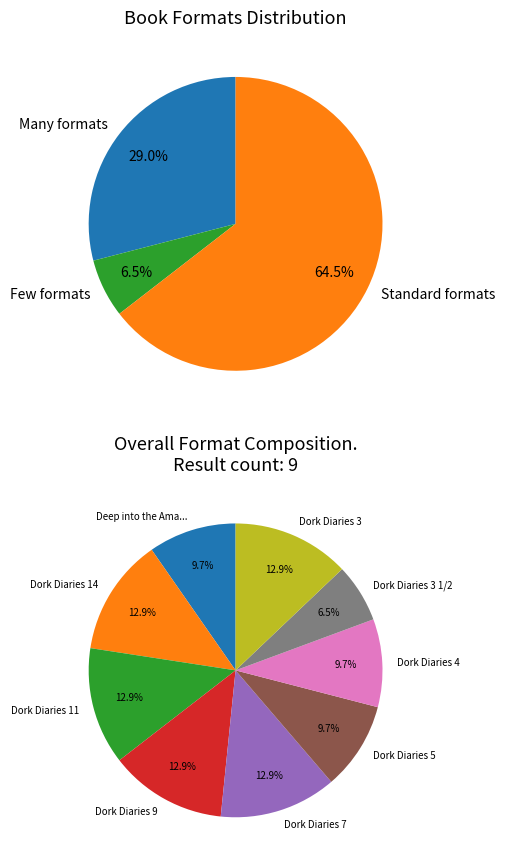

To the nearest percent, what is the average slice percentage?

11%